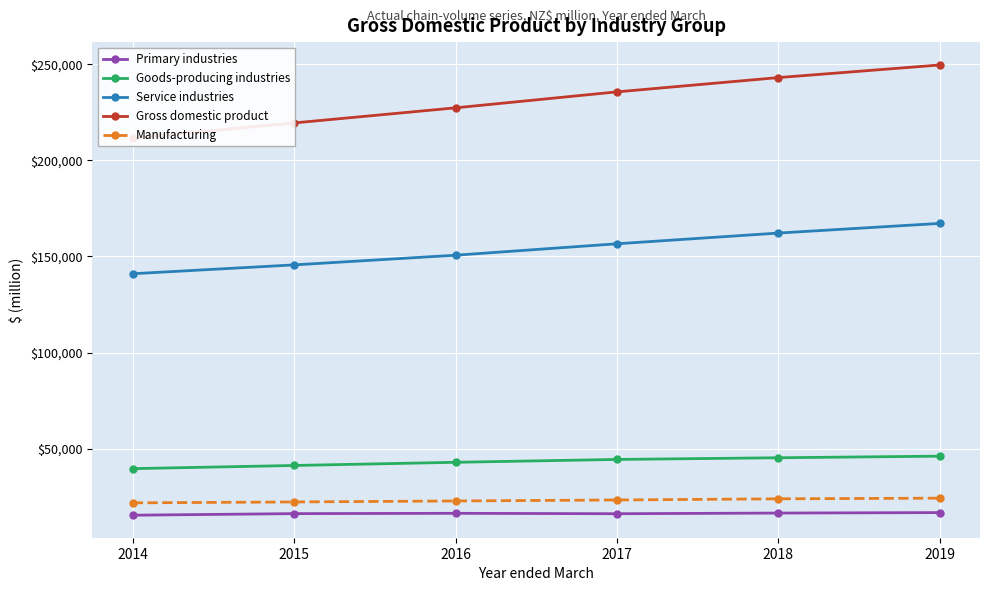

What is the difference between the maximum and minimum values in the Manufacturing series?

2450